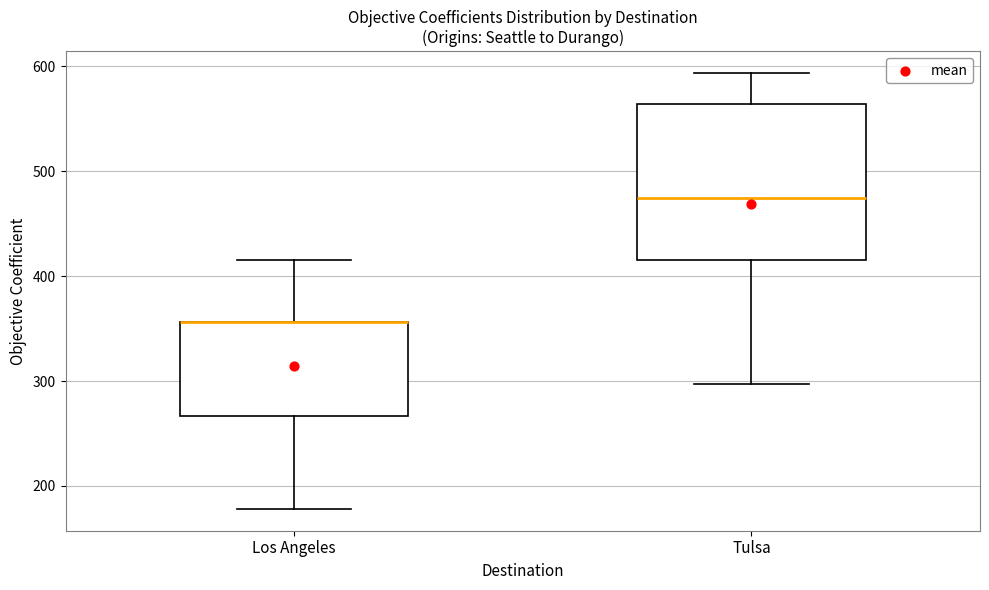

Where is the lower edge of the box for Los Angeles on the y-axis? The values are not printed on the chart, so give them approximately, as read against the axis.

270